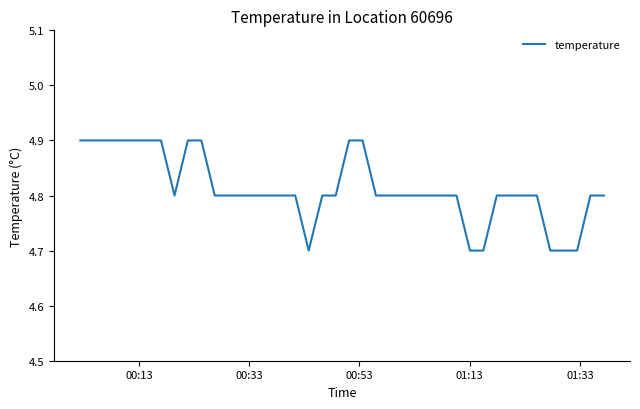

Does the chart have visible grid lines?

No